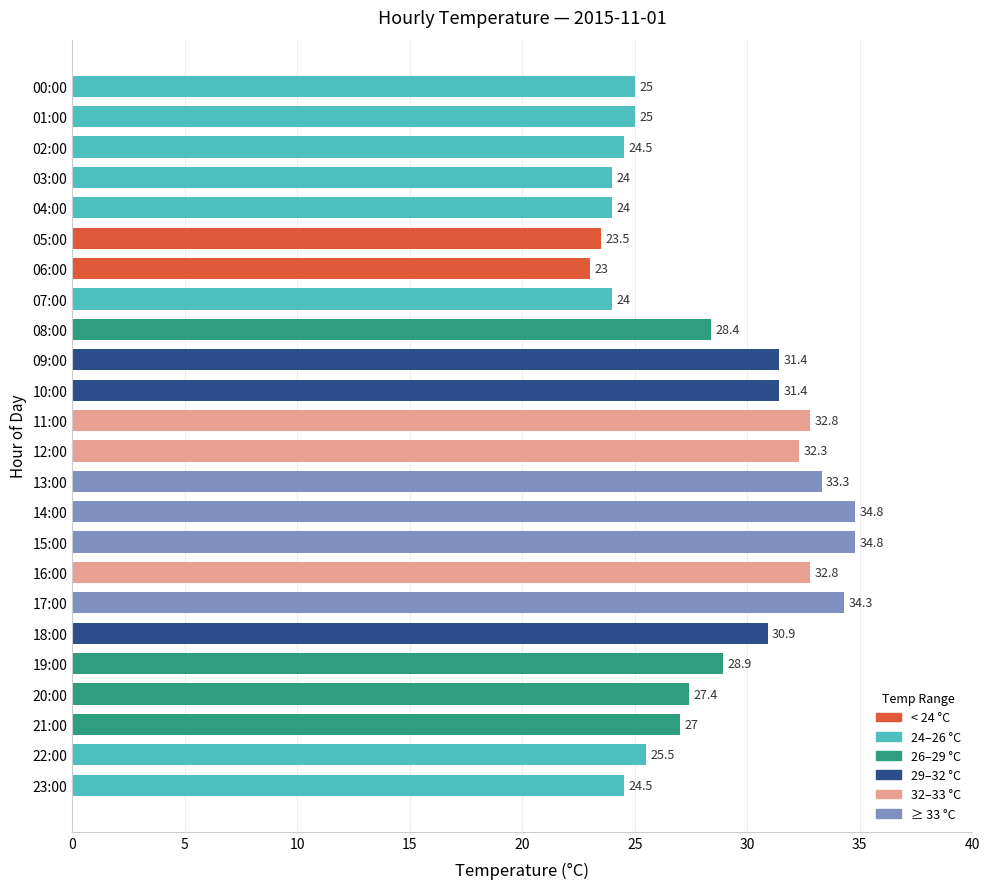

How many bars are there in total?

24